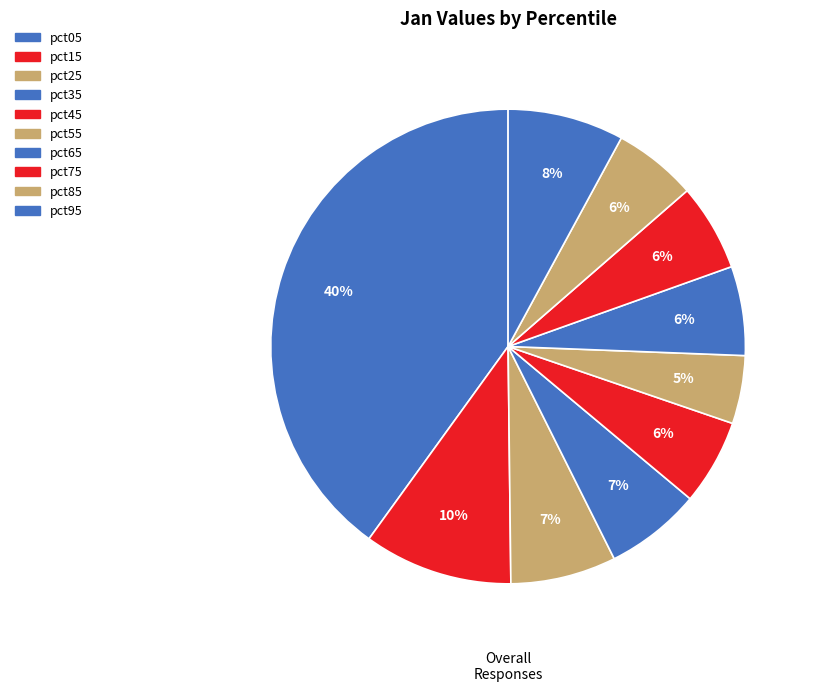

Count the number of slices in the pie.

10